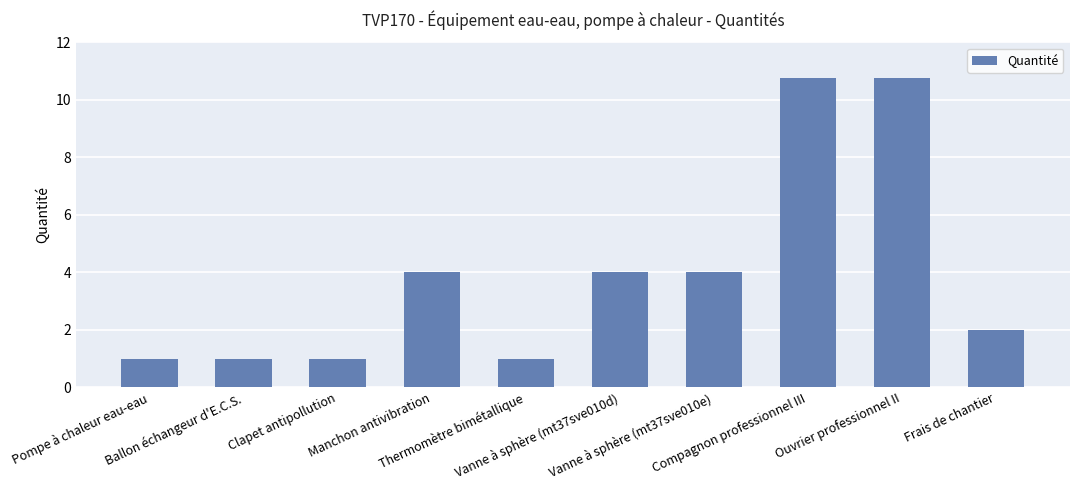

How many bars are there in total?

10